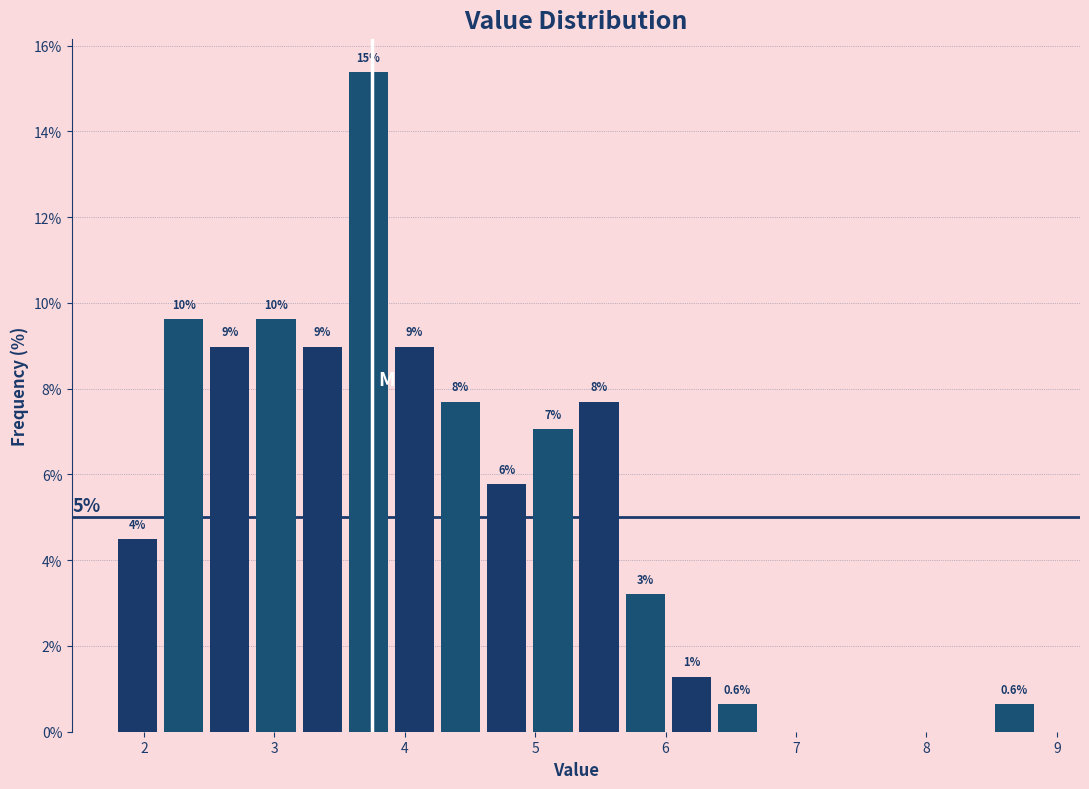

Read against the x-axis, roughly where is the centre of the tallest bar?

3.7